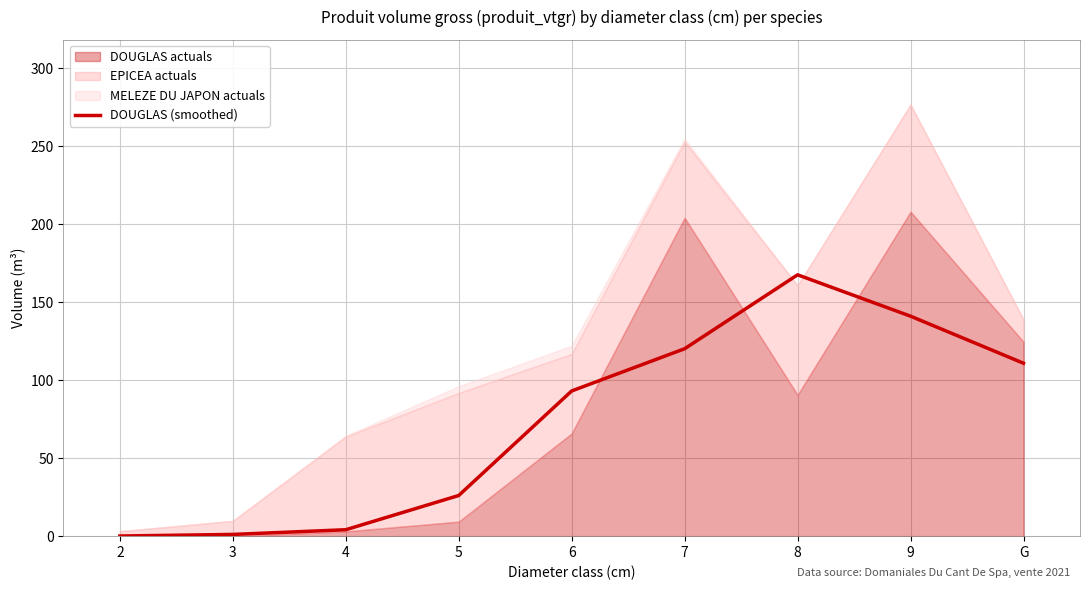

How many data points are less than 93?

4